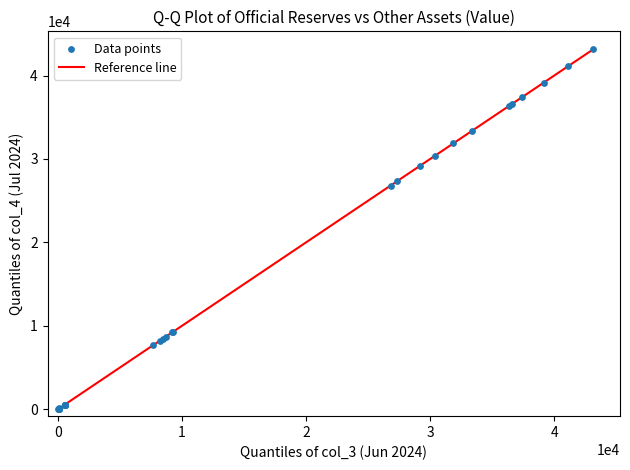

What Y value in the scatter plot is closest to 21588?

26812.4